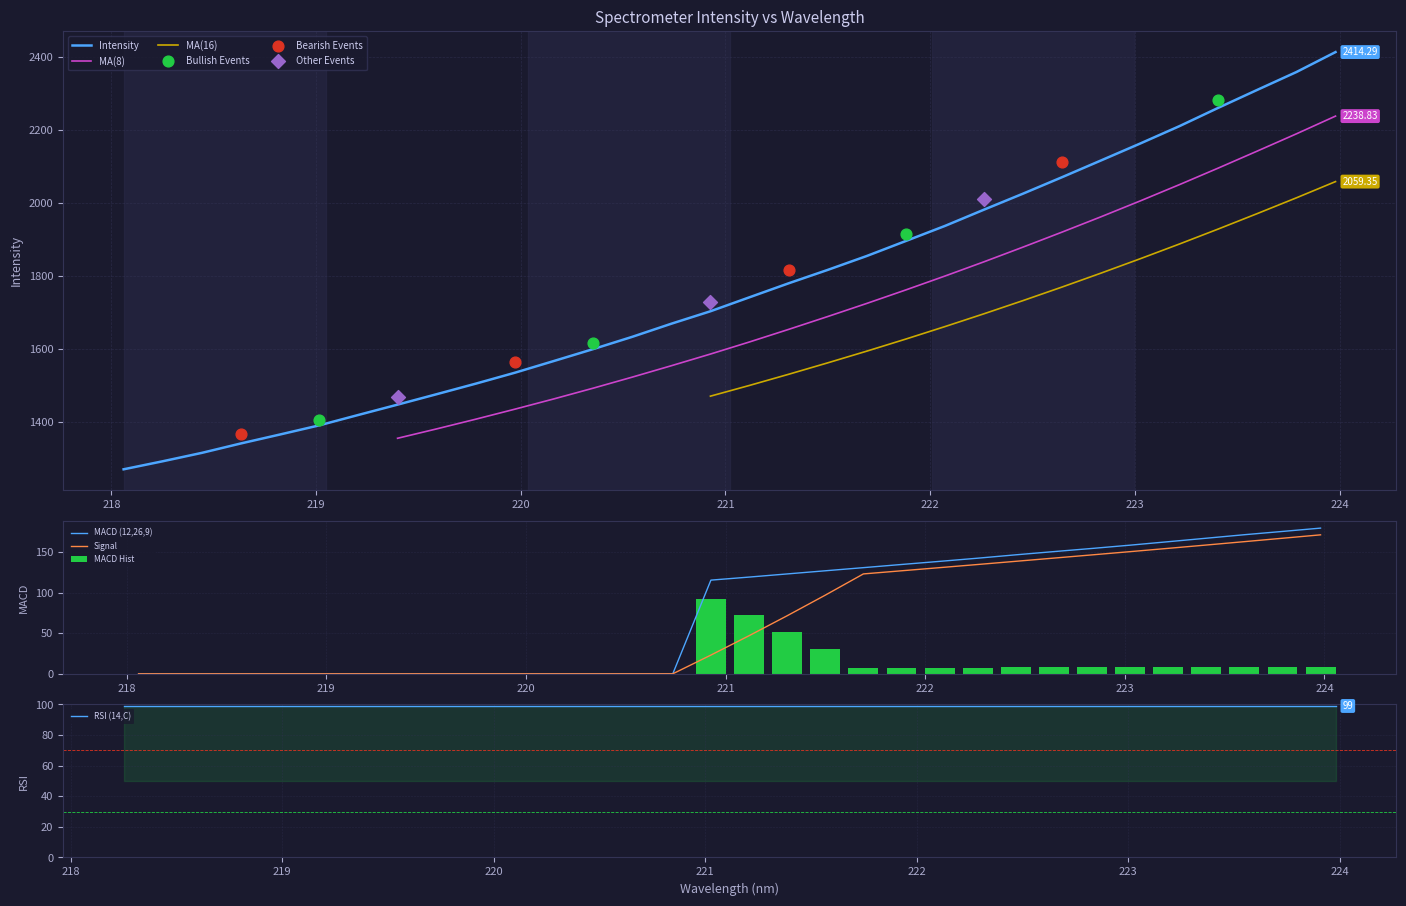

What is the change in value from 219.3979 to 220.7354?

+221.8